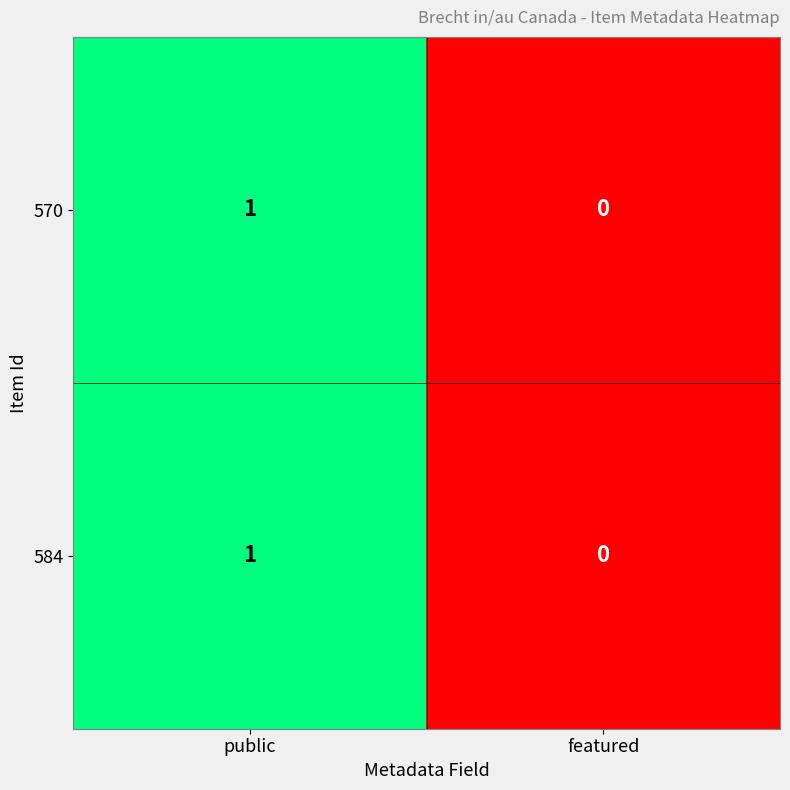

List the labels in order of 570 value, smallest first.

featured, public